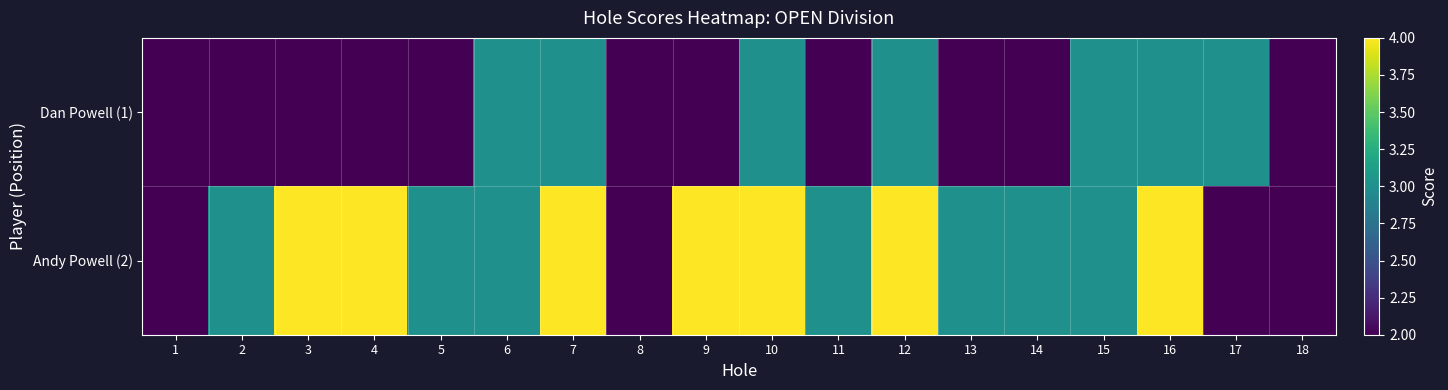

Which series has the largest total across all categories?

Andy Powell (2)